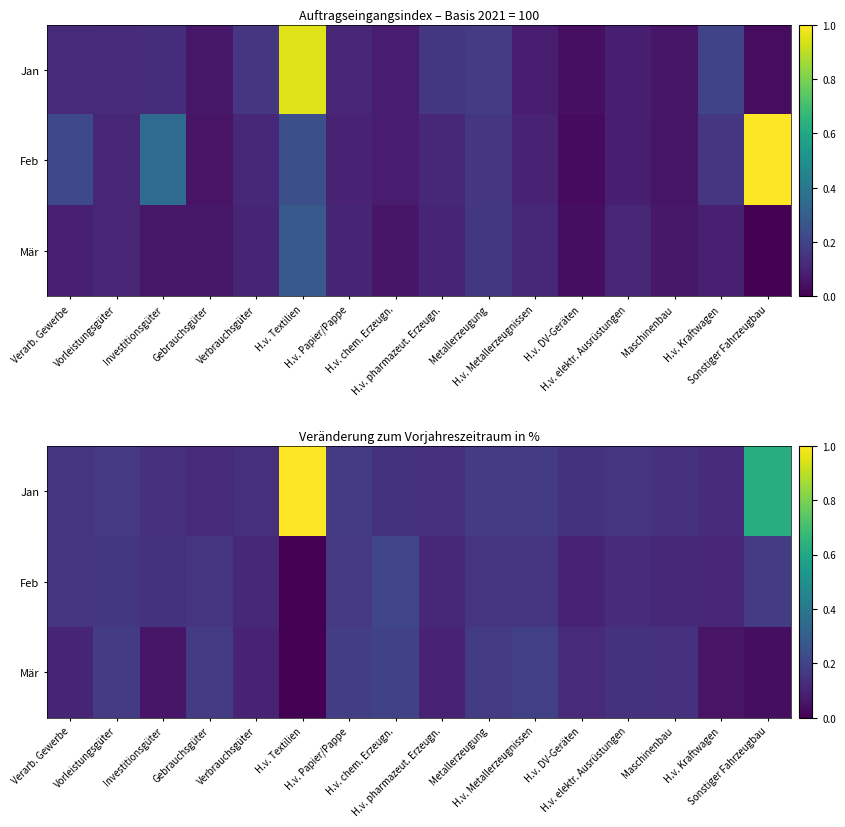

Rank the categories by Mär value from highest to lowest.

H.v. chem. Erzeugn., H.v. Metallerzeugnissen, H.v. Papier/Pappe, Vorleistungsgüter, Metallerzeugung, Gebrauchsgüter, H.v. elektr. Ausrüstungen, Maschinenbau, H.v. DV-Geräten, Verarb. Gewerbe, Verbrauchsgüter, H.v. pharmazeut. Erzeugn., Investitionsgüter, H.v. Kraftwagen, Sonstiger Fahrzeugbau, H.v. Textilien